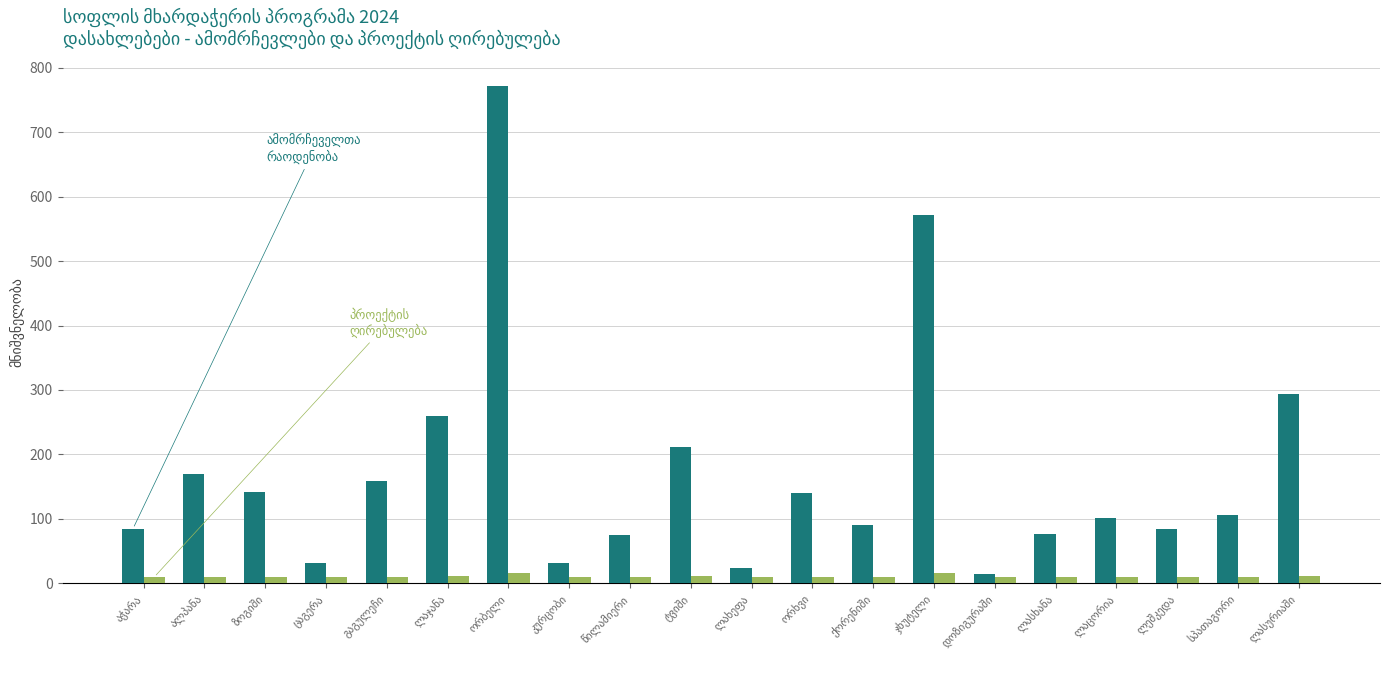

What is the greatest value displayed?

771